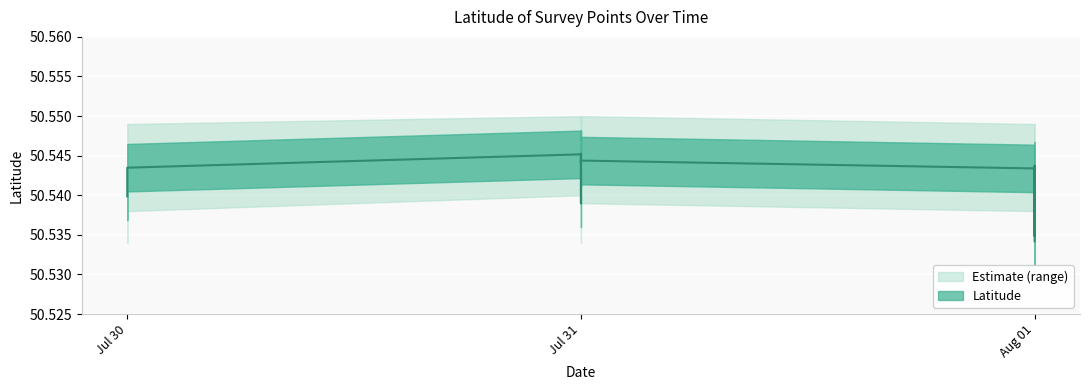

Reading left to right, transcribe all the data shown in this chart.

Latitude: 50.5	50.5	50.5	50.5	50.5	50.5	50.5	50.5	50.5	50.5	50.5	50.5	50.5	50.5	50.5	50.5	50.5	50.5	50.5	50.5
Latitude_lower: 50.5	50.5	50.5	50.5	50.5	50.5	50.5	50.5	50.5	50.5	50.5	50.5	50.5	50.5	50.5	50.5	50.5	50.5	50.5	50.5
Latitude_upper: 50.5	50.5	50.5	50.5	50.5	50.5	50.5	50.5	50.5	50.5	50.5	50.5	50.5	50.5	50.5	50.5	50.5	50.5	50.5	50.5